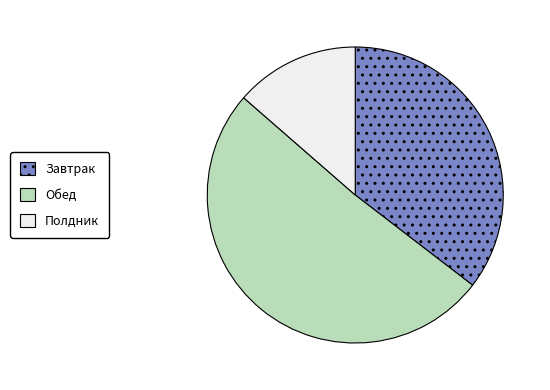

What is the largest slice in the pie chart?

Обед